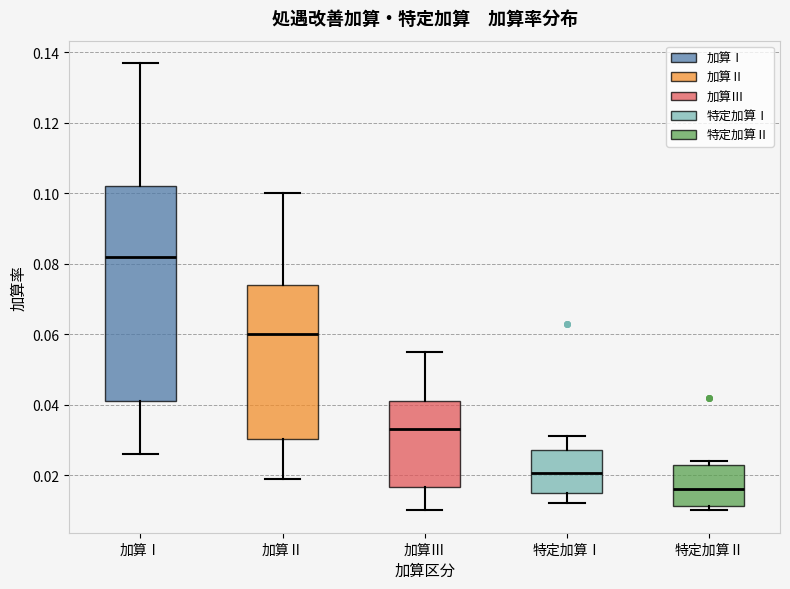

Reading left to right, read every box against the y-axis: the position of its median line, the range the box covers, and the ends of its whiskers. The values are not printed on the chart, so give them approximately, as read against the axis.

加算Ⅰ: median 0.082, box 0.042 to 0.102, whiskers 0.026 to 0.138
加算Ⅱ: median 0.060, box 0.030 to 0.074, whiskers 0.020 to 0.100
加算Ⅲ: median 0.034, box 0.016 to 0.042, whiskers 0.010 to 0.056
特定加算Ⅰ: median 0.020, box 0.016 to 0.028, whiskers 0.012 to 0.032
特定加算Ⅱ: median 0.016, box 0.012 to 0.024, whiskers 0.010 to 0.024 (just above the box's upper edge)